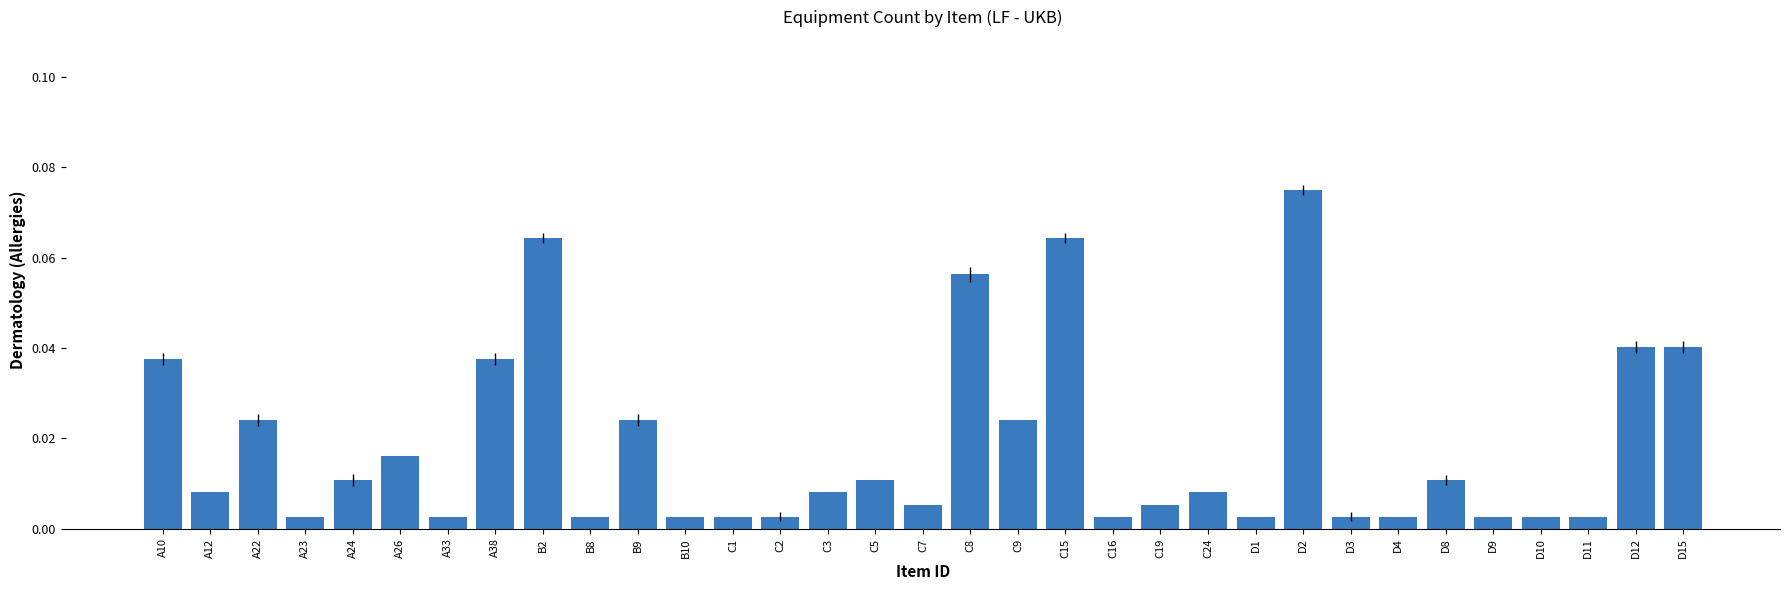

Which category has the highest value across all series?

D2